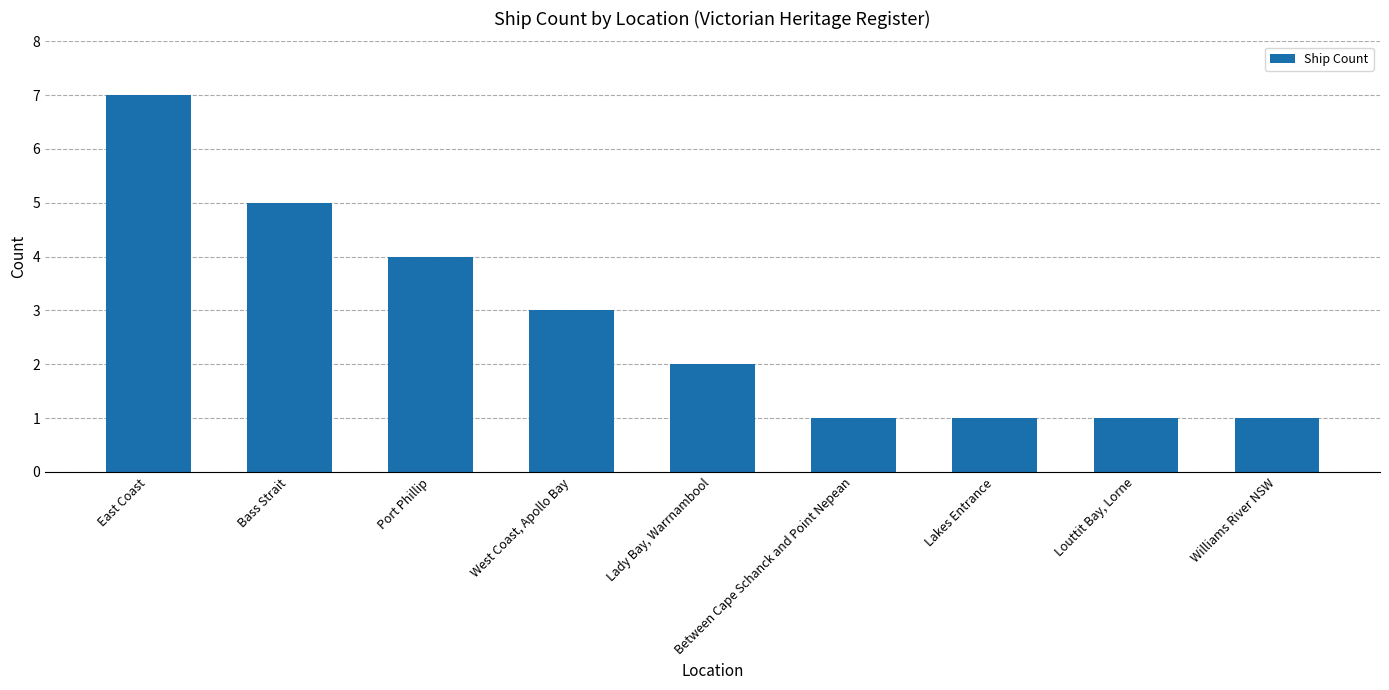

Is it true that the value at Between Cape Schanck and Point Nepean is 1?

True